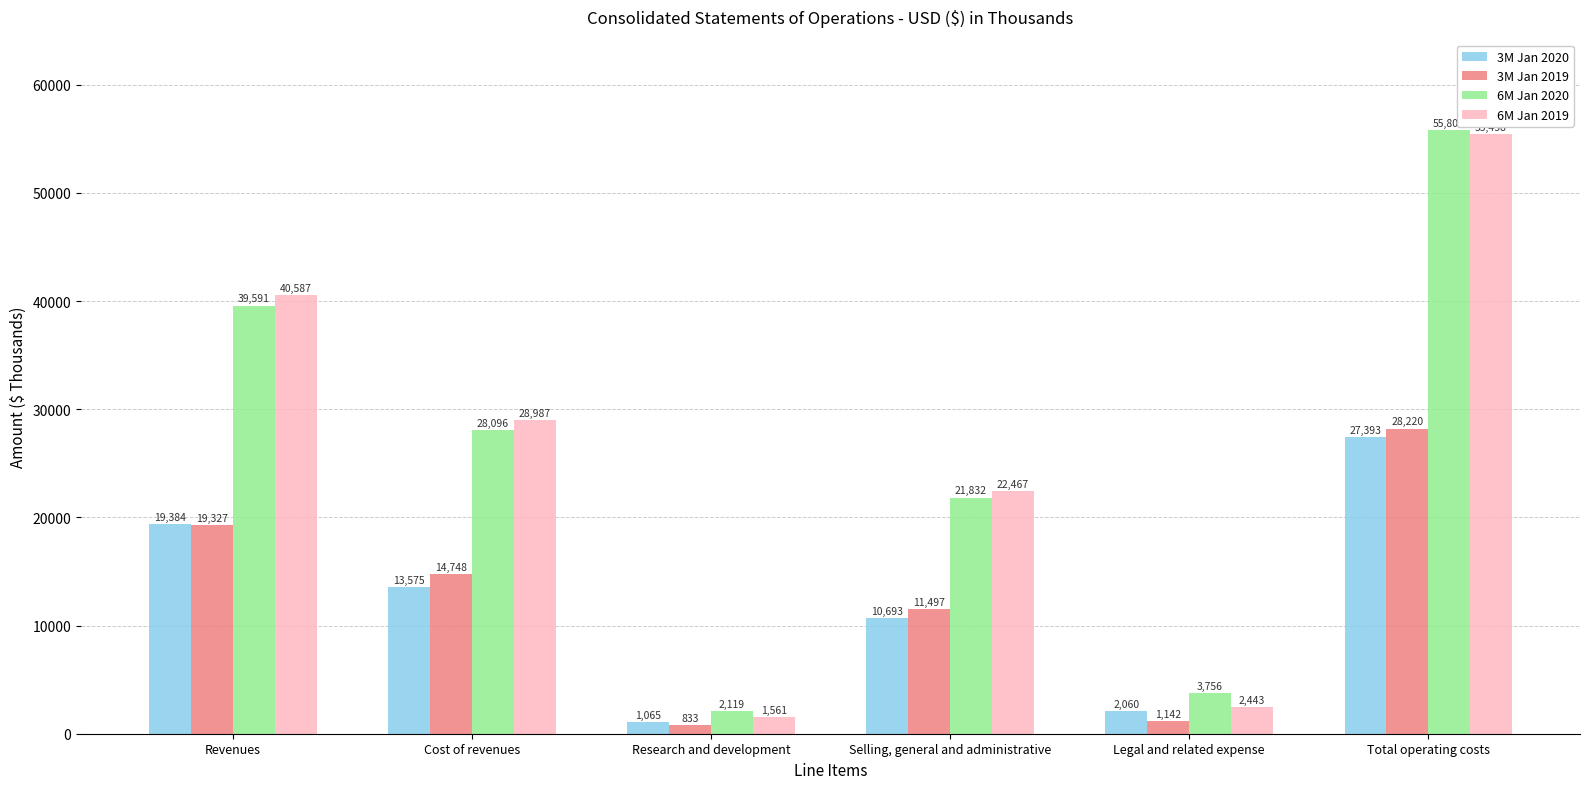

True or false: 6M Jan 2020 has a value of 21832 at Selling, general and administrative.

True